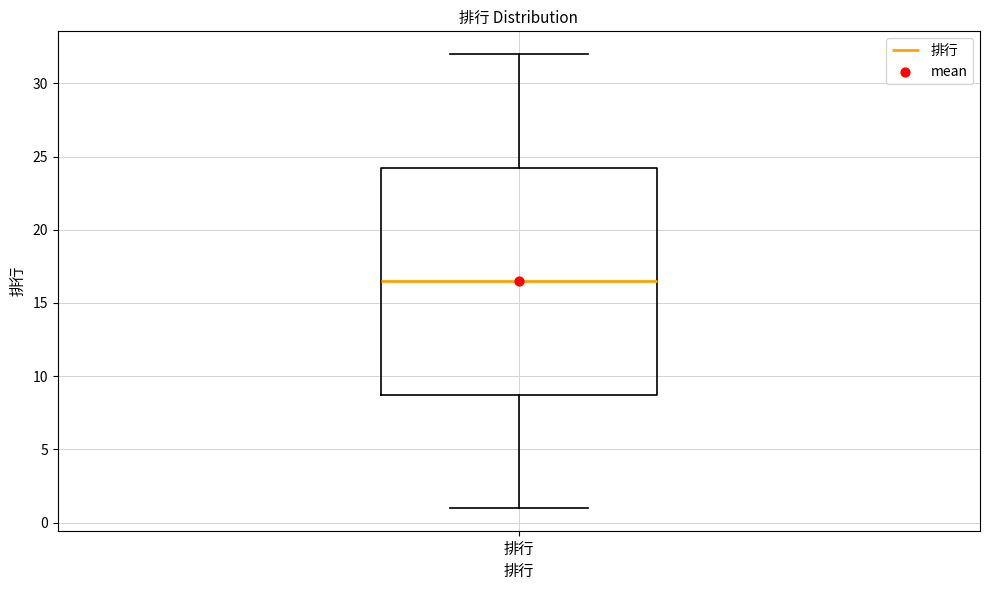

Read this box plot against the y-axis: the position of the median line, the range covered by the box, and the ends of both whiskers. The values are not printed on the chart, so give them approximately, as read against the axis.

median 16.5, box 9.0 to 24.5, whiskers 1.0 to 32.0